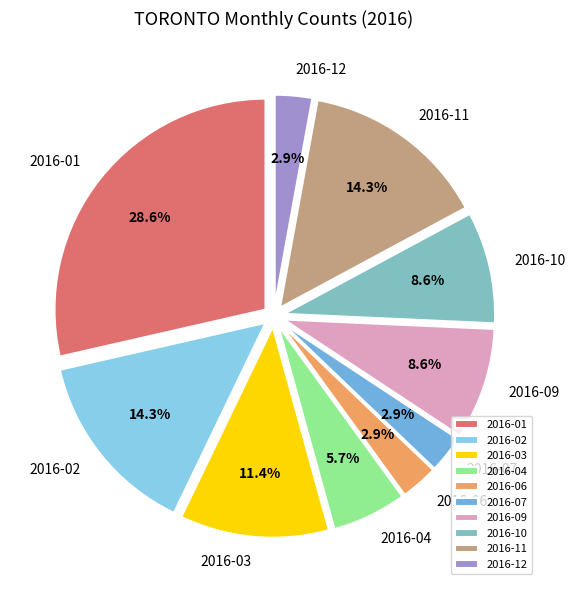

What percentage is the 2016-01 slice, to the nearest percent?

29%